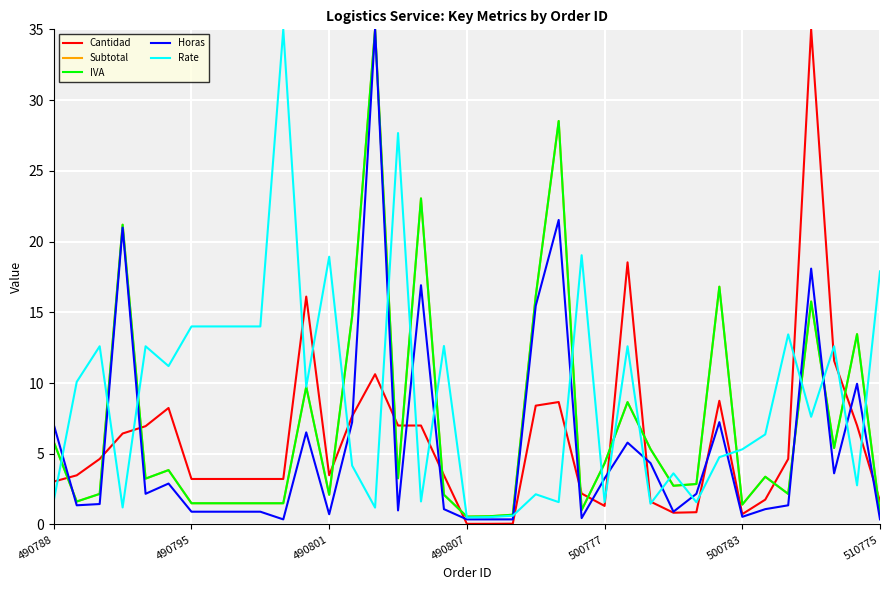

Which series has the largest range (max minus min)?

Cantidad